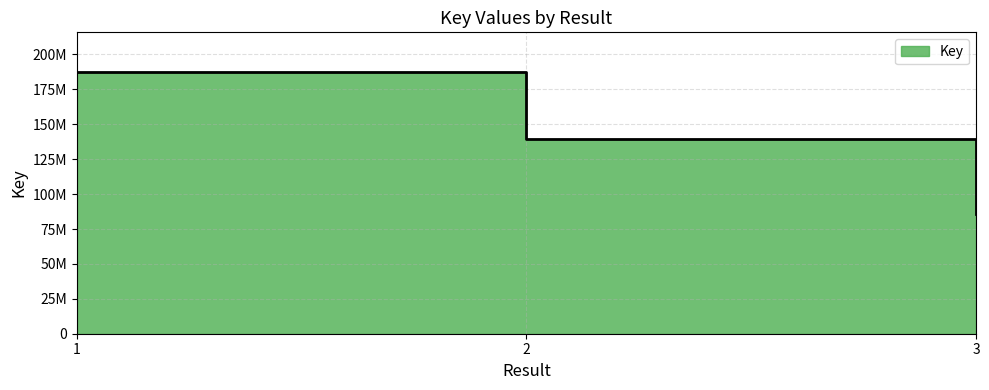

Between 2 and 1, which is larger?

1